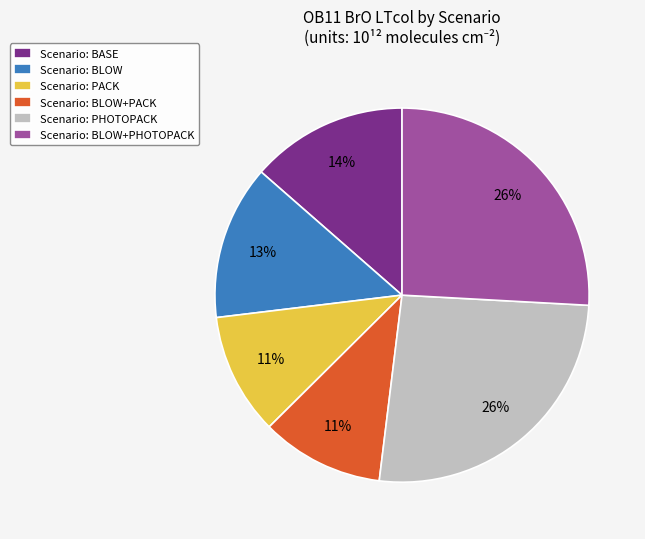

To the nearest percent, what is the average slice percentage?

17%